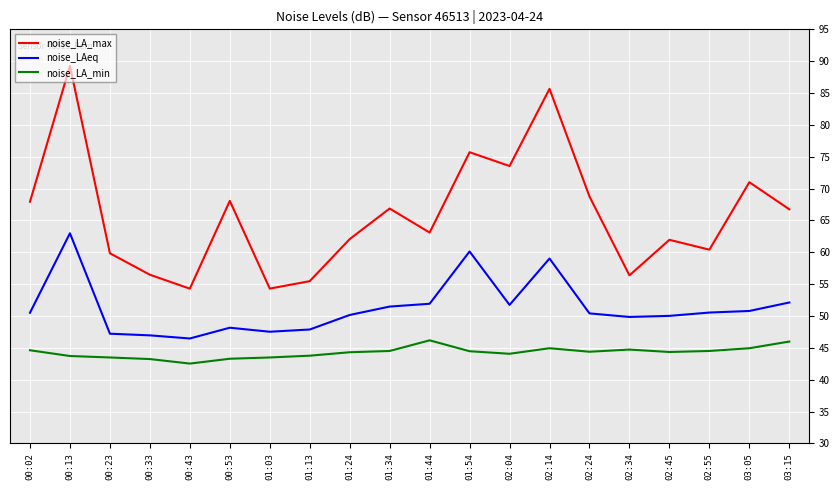

Which category has the highest value across all series?

00:13